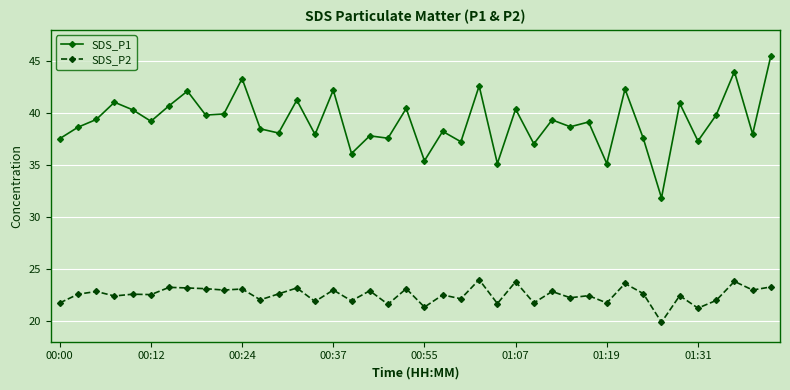

Does the chart display data point markers on the line(s)?

Yes